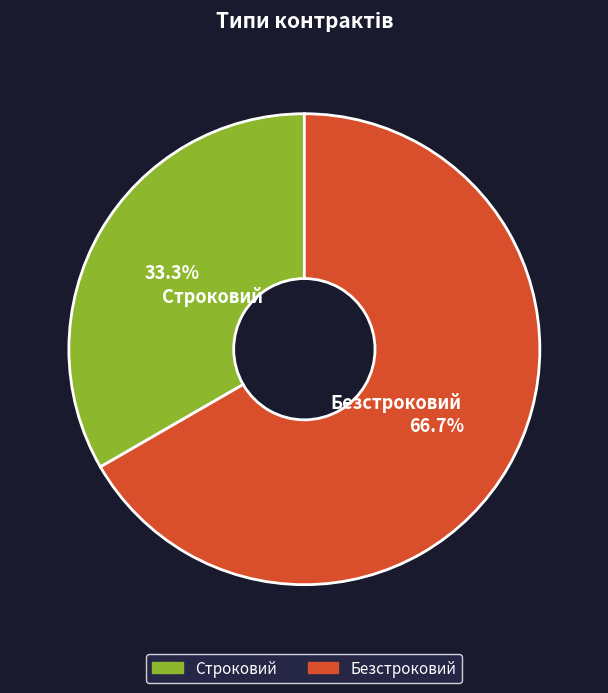

To the nearest percent, what is the combined percentage of Безстроковий and Строковий?

100%